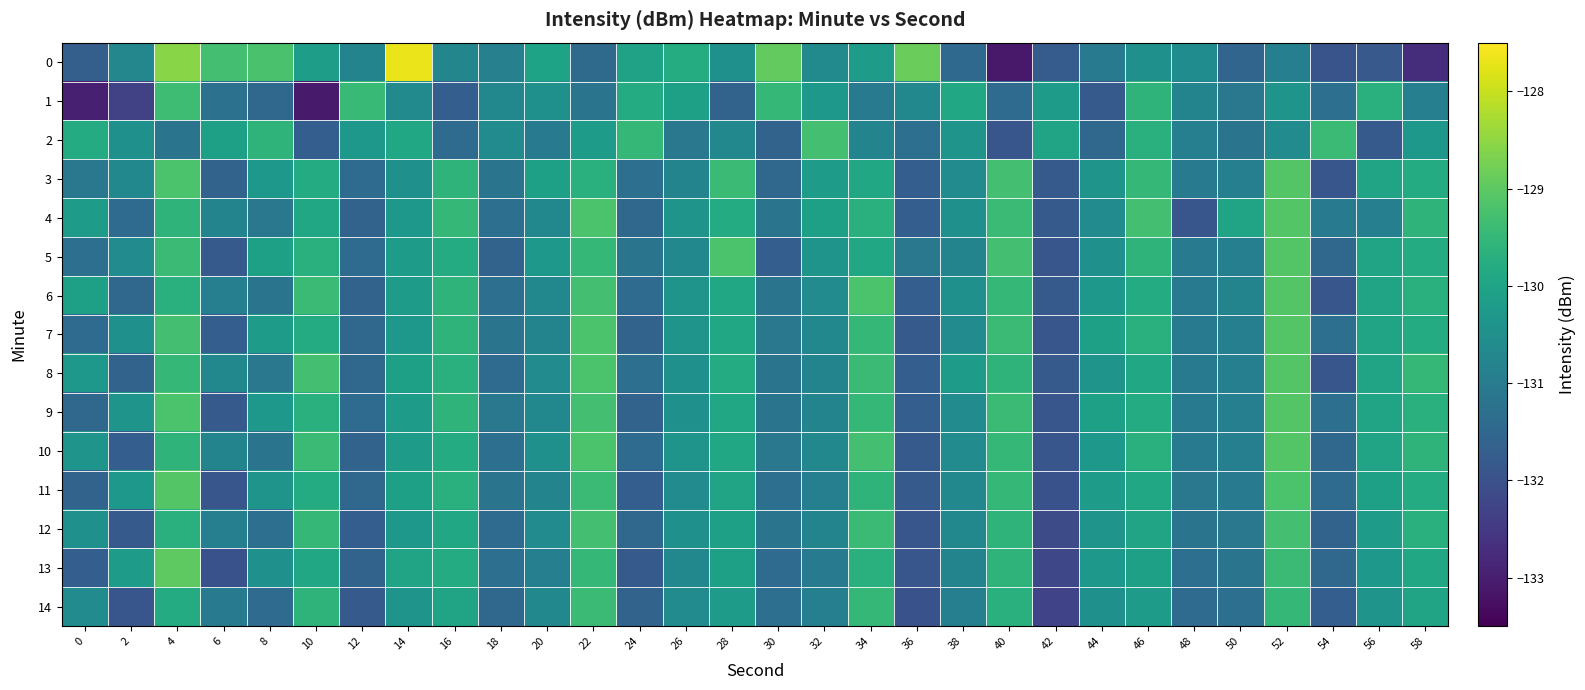

What is the spread (max minus min) of values at 52?

1.8